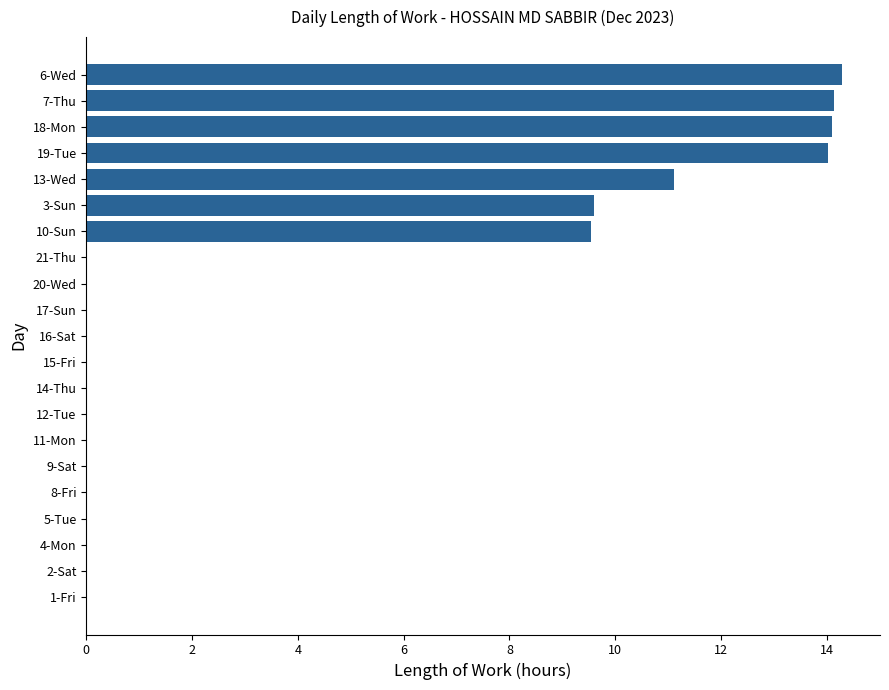

Reading bottom to top, what are all the values shown in this chart?

1-Fri=0.0	2-Sat=0.0	4-Mon=0.0	5-Tue=0.0	8-Fri=0.0	9-Sat=0.0	11-Mon=0.0	12-Tue=0.0	14-Thu=0.0	15-Fri=0.0	16-Sat=0.0	17-Sun=0.0	20-Wed=0.0	21-Thu=0.0	10-Sun=9.6	3-Sun=9.6	13-Wed=11.1	19-Tue=14.0	18-Mon=14.1	7-Thu=14.1	6-Wed=14.3